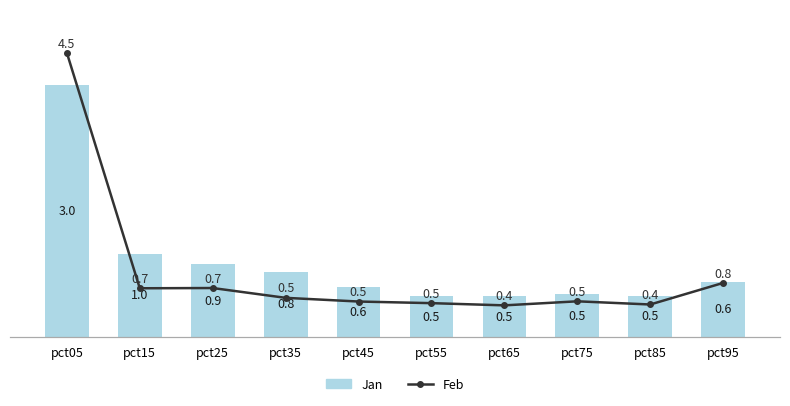

List the labels in order of Jan value, largest first.

pct05, pct15, pct25, pct35, pct95, pct45, pct75, pct85, pct65, pct55